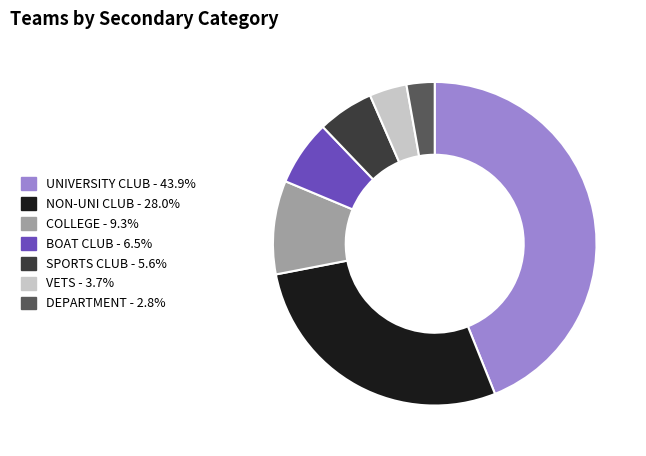

Between COLLEGE and VETS, which is larger?

COLLEGE